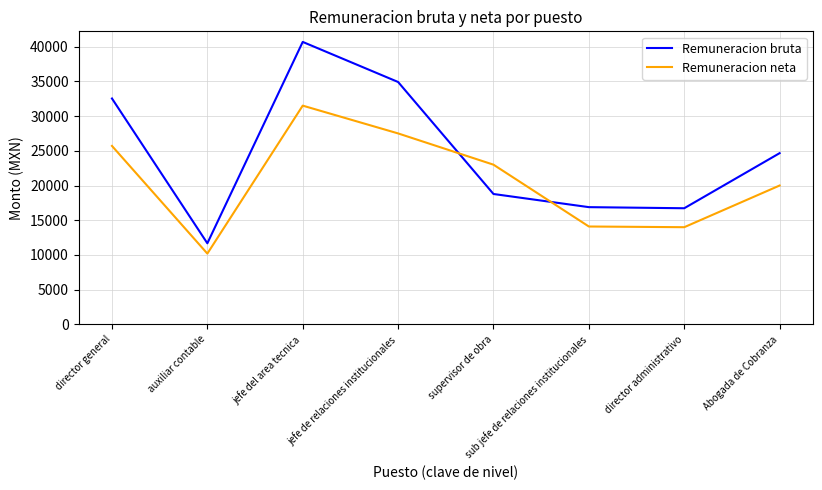

What is the lowest value of the Remuneracion bruta series?

11683.3